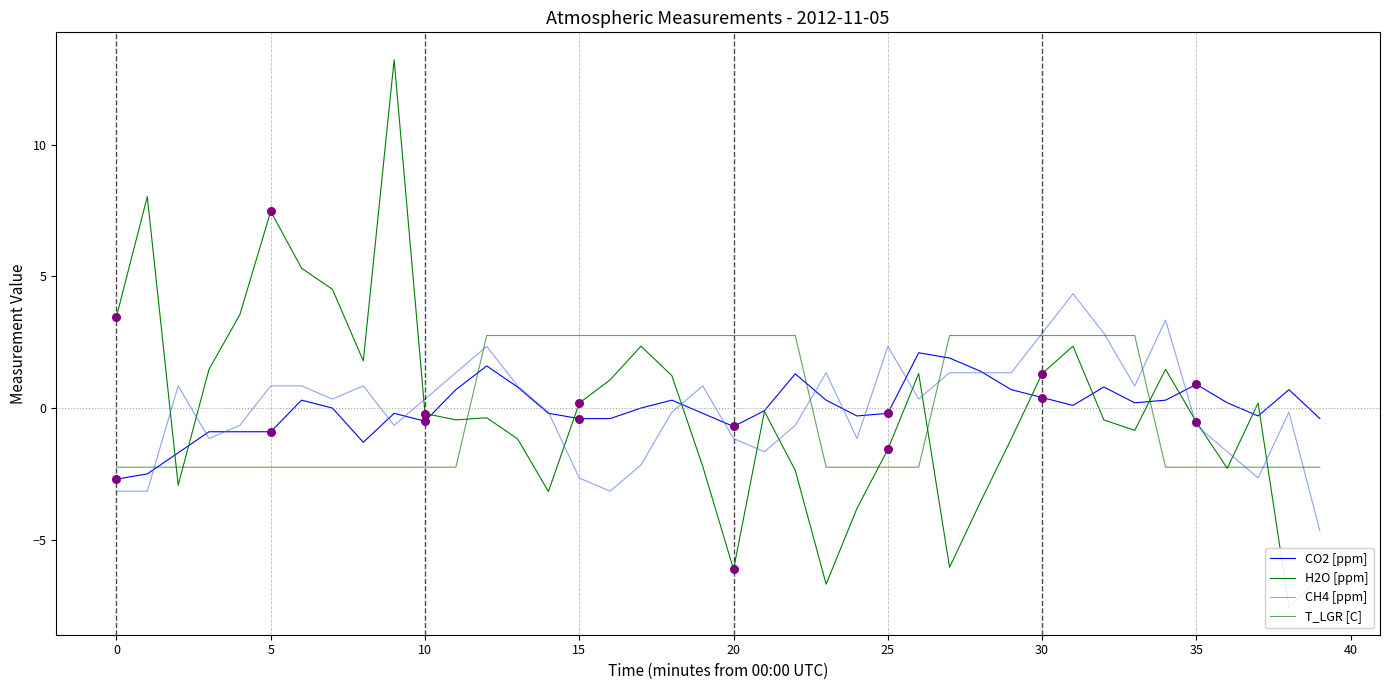

Is the value of CH4 [ppm] at 19 greater than the value of CO2 [ppm] at 21?

Yes